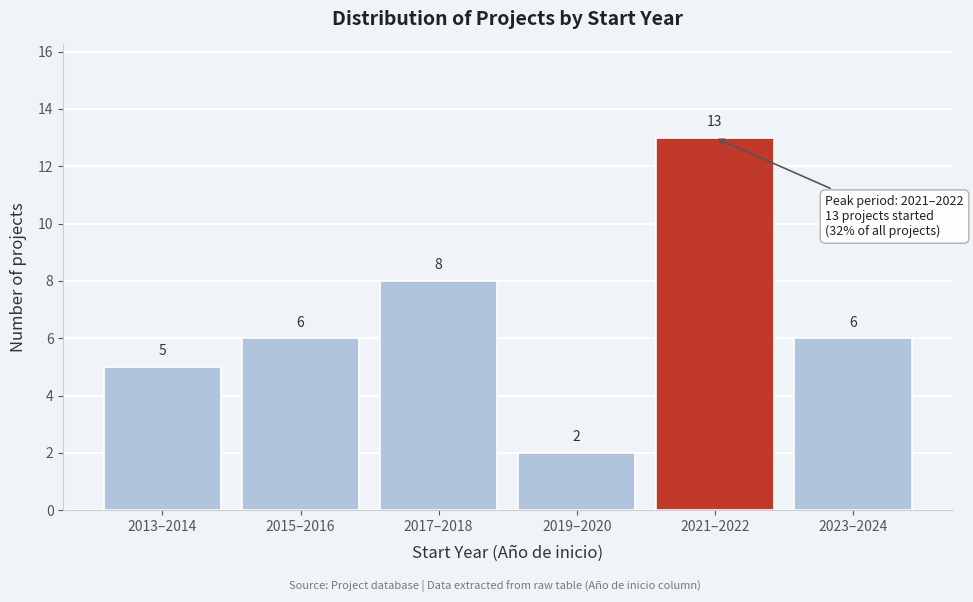

Reading right to left, transcribe all the data shown in this chart.

6	13	2	8	6	5